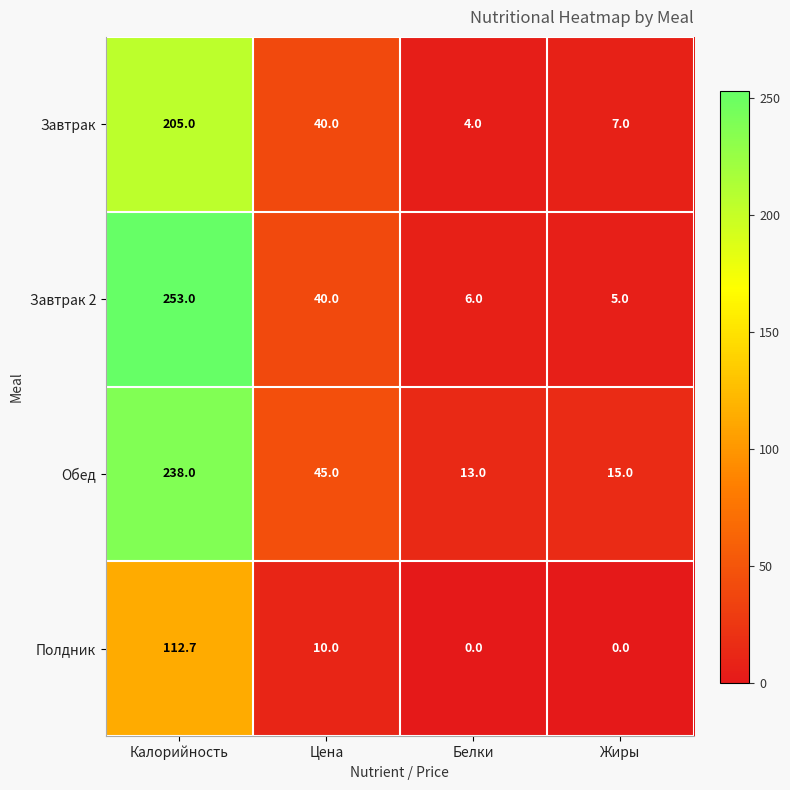

What is the total value across all series at Цена?

135.0